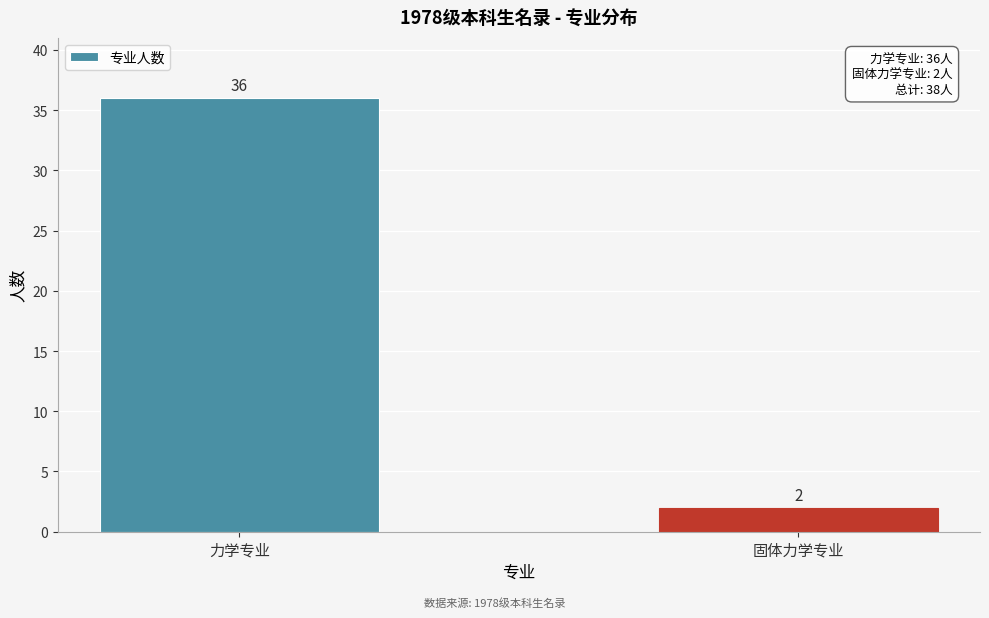

Reading left to right, extract all data points from this chart.

力学专业=36	固体力学专业=2